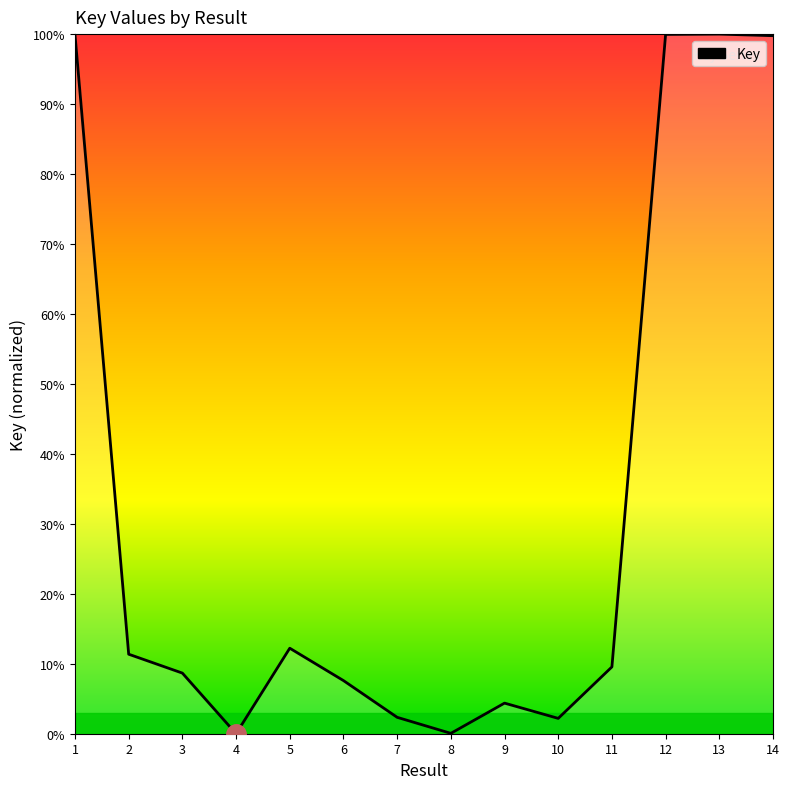

At which category does the data reach its first local peak?

5